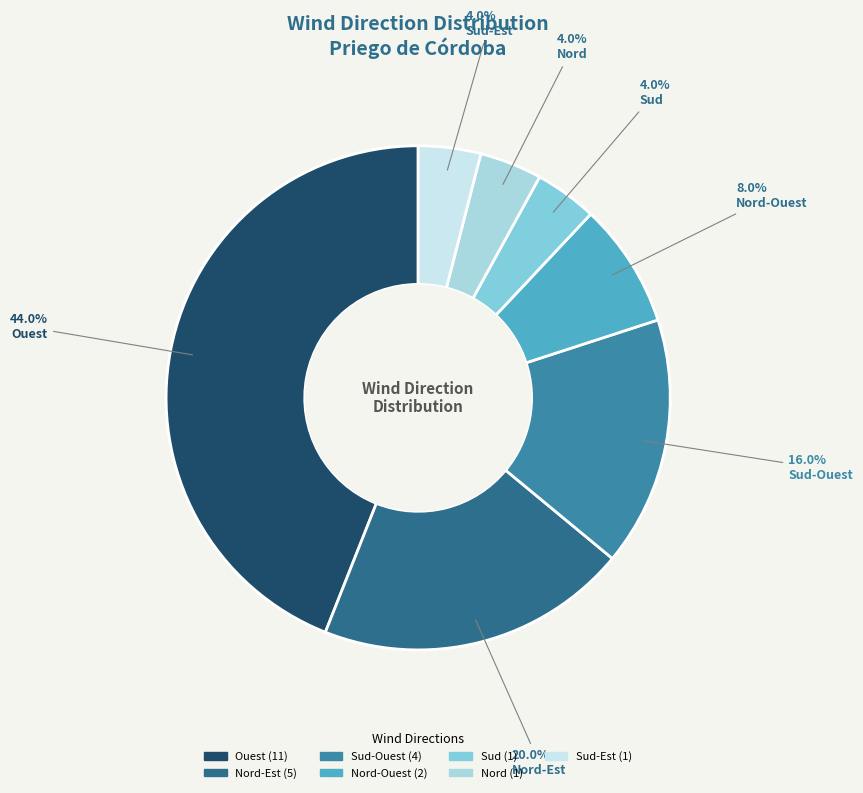

Does any single category account for the majority?

No